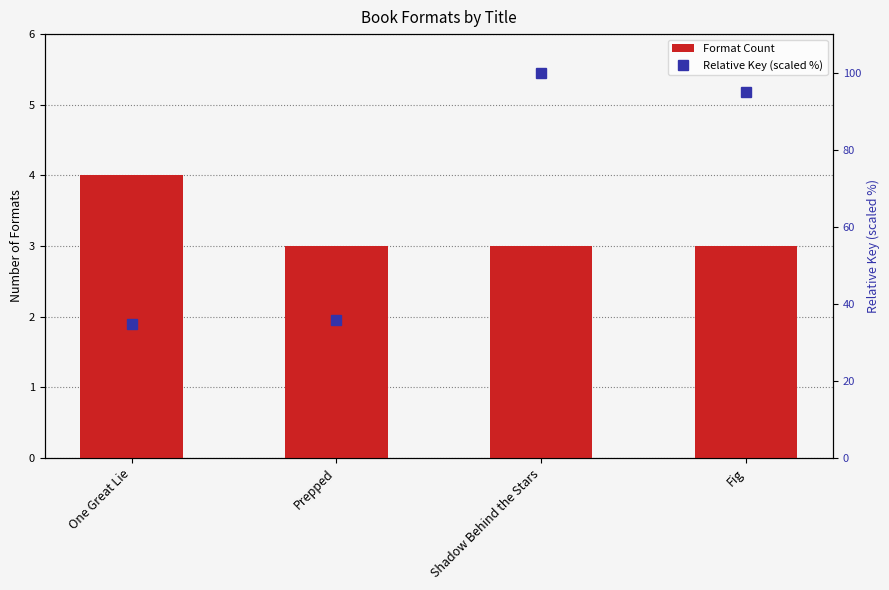

Where is Relative Key (scaled %) nearest to the value 67?

Fig